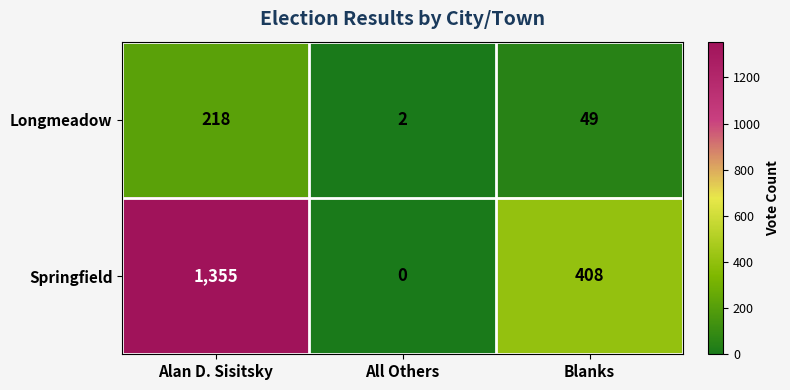

What is the maximum value shown in the chart?

1355